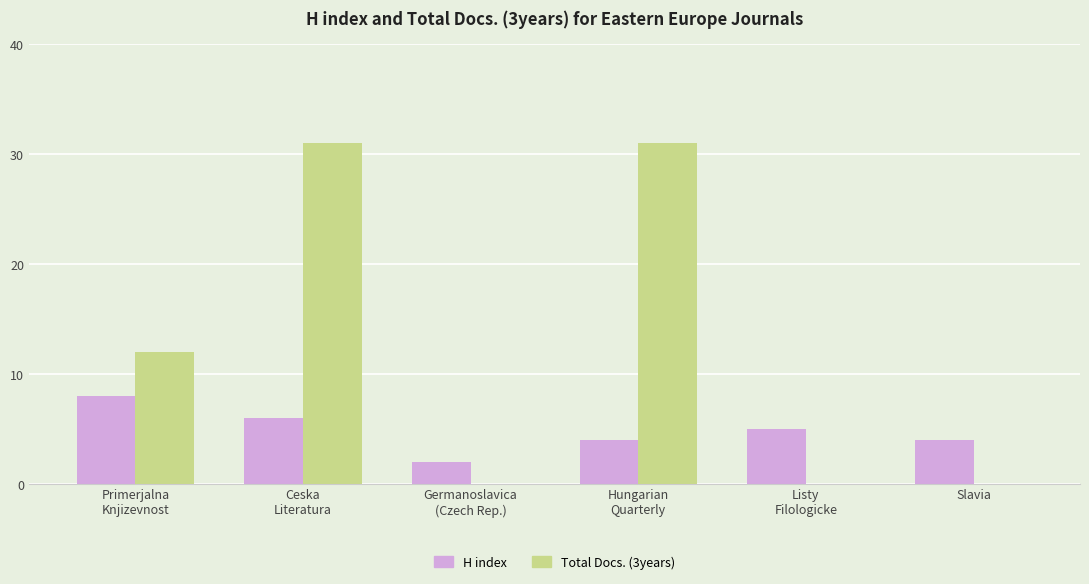

What is the average value of the H index series?

5